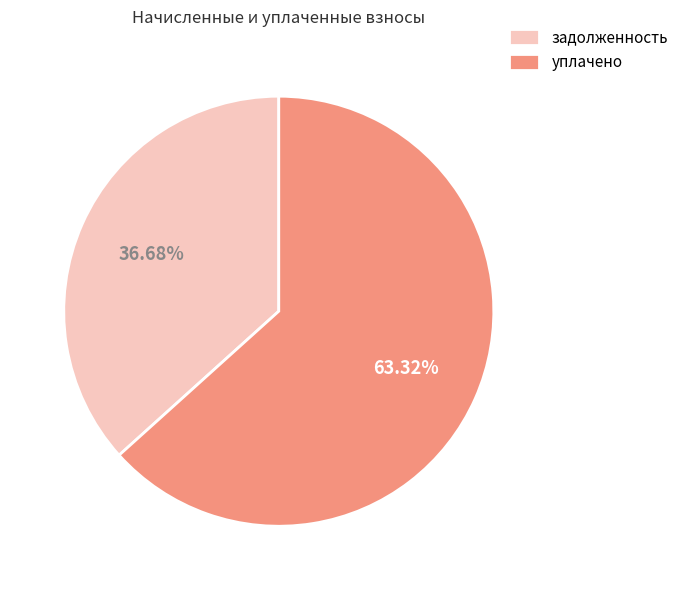

Which has a higher value, задолженность or уплачено?

уплачено